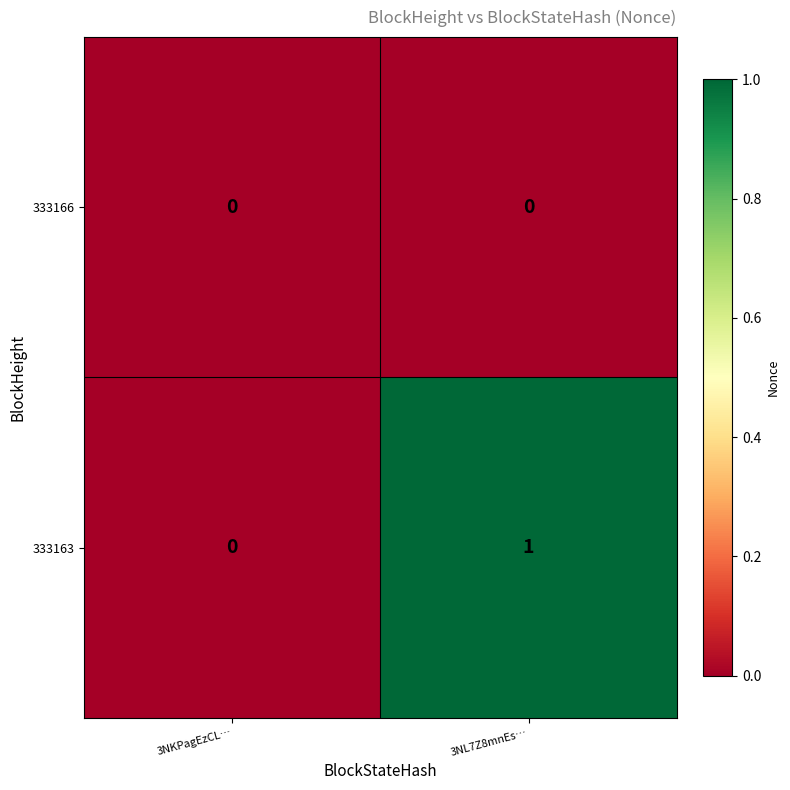

What is the difference between the highest and lowest values at 3NL7Z8mnEs…?

1